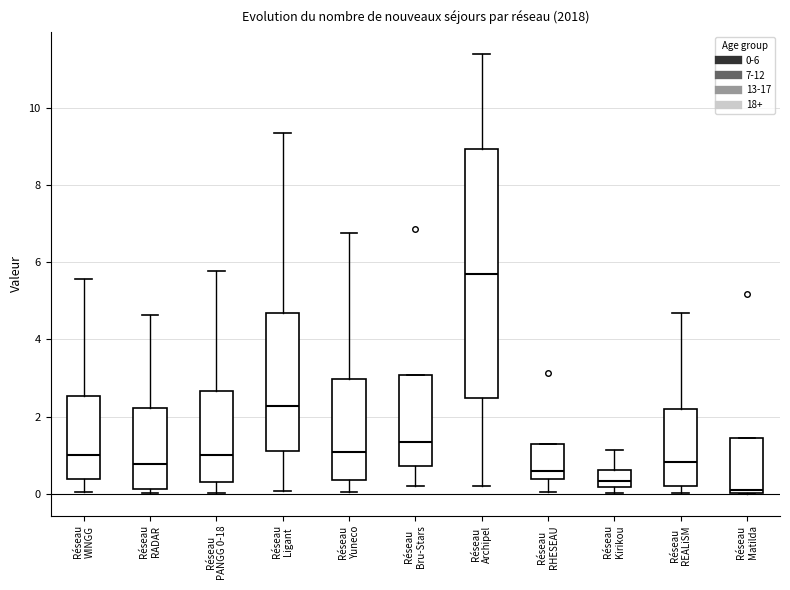

Reading left to right, read every box against the y-axis: the position of its median line, the range the box covers, and the ends of its whiskers. The values are not printed on the chart, so give them approximately, as read against the axis.

Réseau WINGG: median 1.0, box 0.4 to 2.6, whiskers 0.0 to 5.6
Réseau RADAR: median 0.8, box 0.2 to 2.2, whiskers 0.0 to 4.6
Réseau PANGG 0-18: median 1.0, box 0.4 to 2.6, whiskers 0.0 to 5.8
Réseau Ligant: median 2.2, box 1.0 to 4.6, whiskers 0.0 to 9.4
Réseau Yuneco: median 1.0, box 0.4 to 3.0, whiskers 0.0 to 6.8
Réseau Bru-Stars: median 1.4, box 0.8 to 3.0, whiskers 0.2 to 3.0
Réseau Archipel: median 5.6, box 2.4 to 9.0, whiskers 0.2 to 11.4
Réseau RHESEAU: median 0.6, box 0.4 to 1.2, whiskers 0.0 to 1.2
Réseau Kirikou: median 0.4, box 0.2 to 0.6, whiskers 0.0 to 1.2
Réseau REALiSM: median 0.8, box 0.2 to 2.2, whiskers 0.0 to 4.6
Réseau Matilda: median 0.2, box 0.0 to 1.4, whiskers 0.0 to 1.4